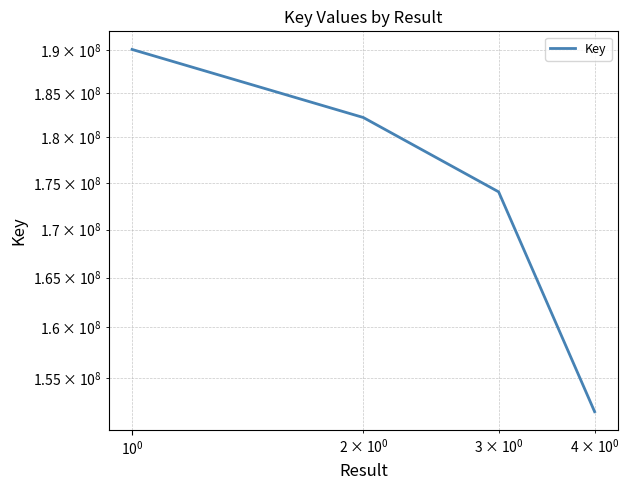

The chart shows a value of 76428936 at $\mathdefault{10^{-1}}$. True or false?

False